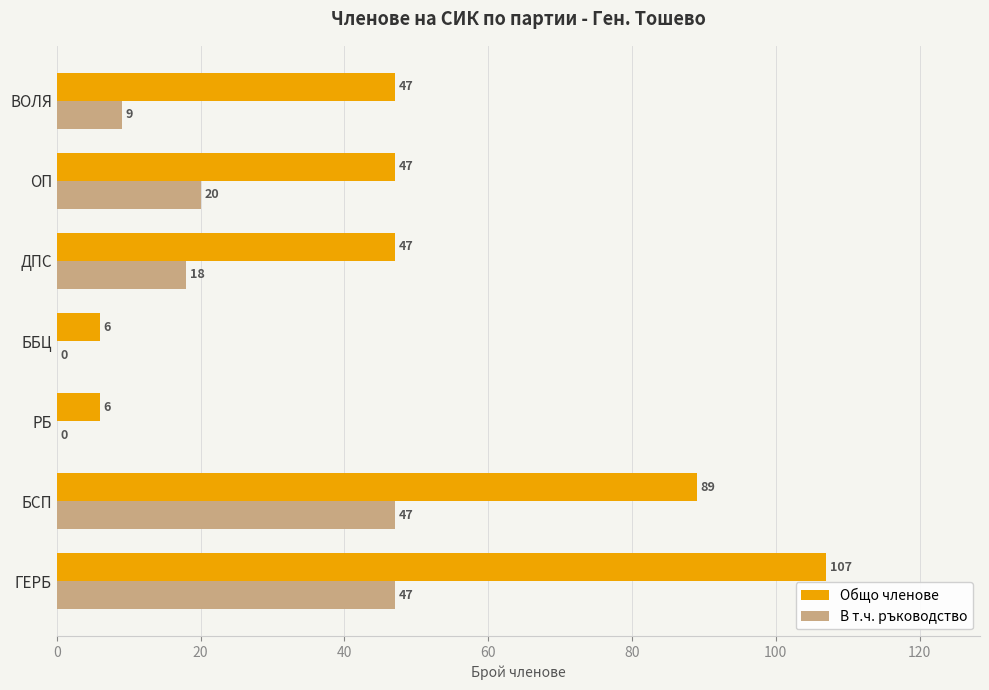

What is the sum of the Общо членове values at ББЦ and БСП?

95